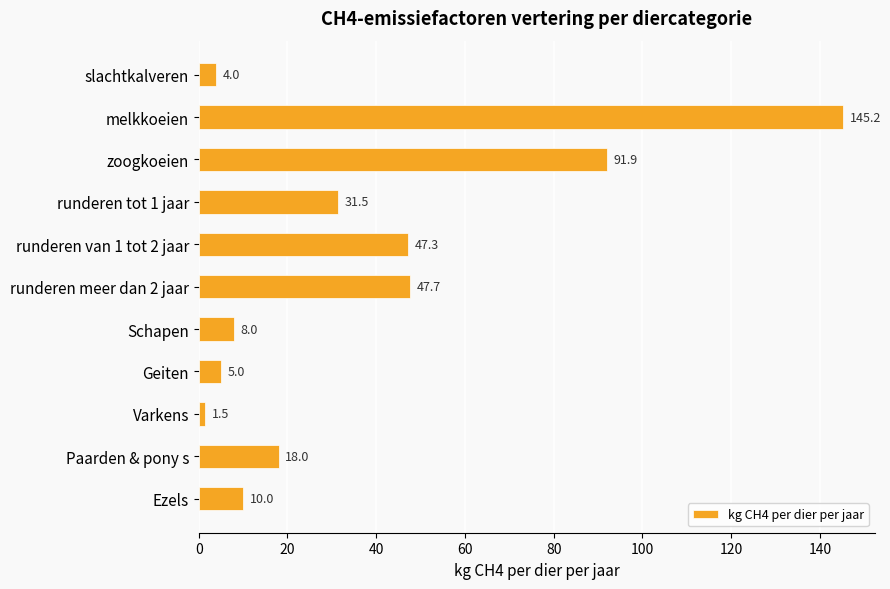

Are the bars grouped side by side (vs. stacked)?

No